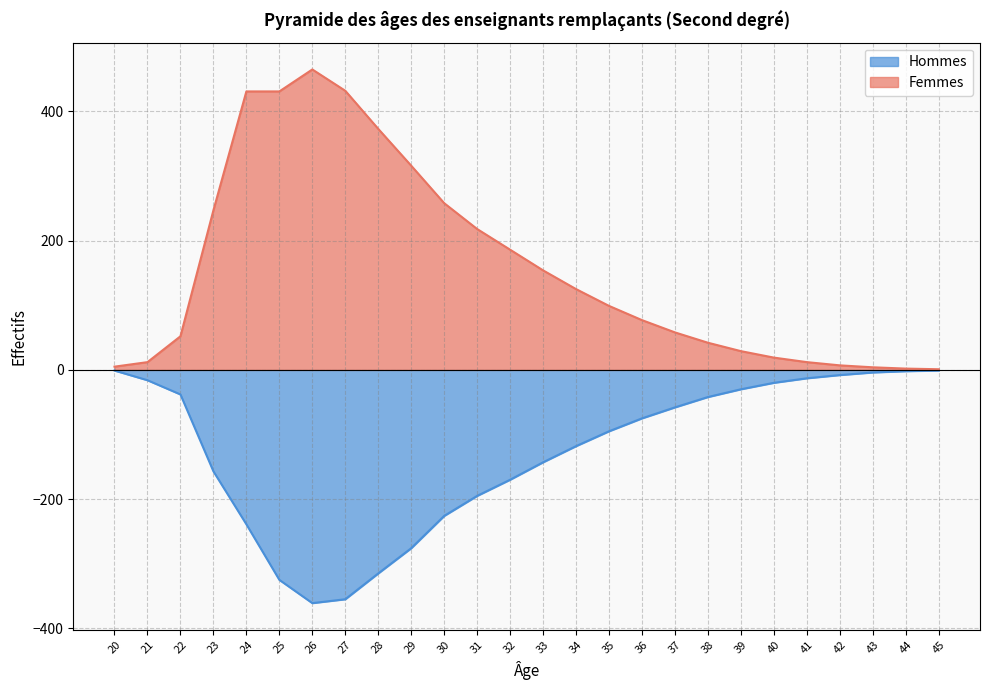

True or false: Femmes has more than 2 interior local peaks.

False